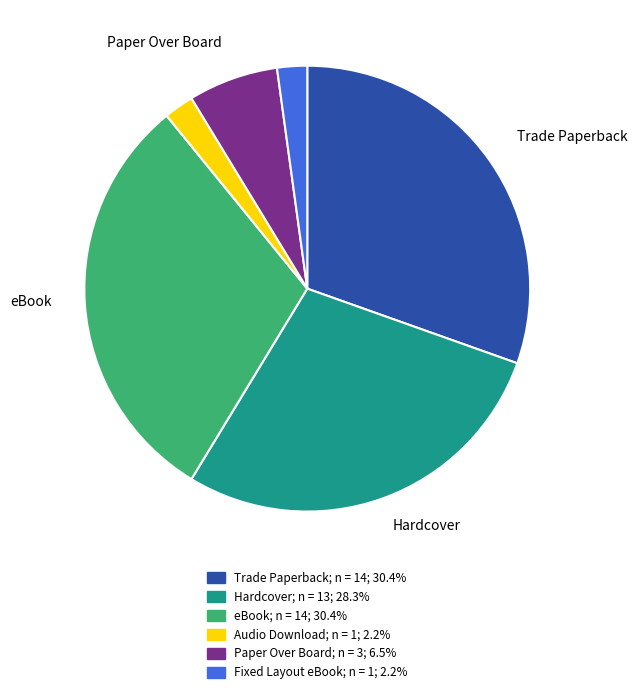

Is there a majority slice in this chart?

No